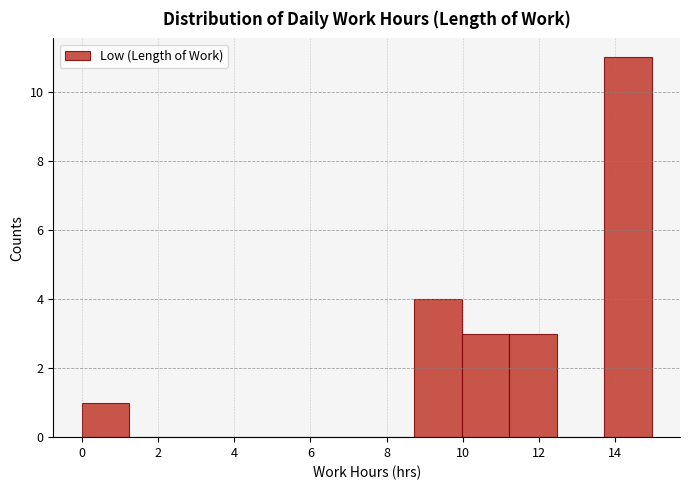

How tall is the bar that spans 11.2 to 12.4 on the x-axis? Neither the bar edges nor the heights are printed on the chart, so give them approximately, as read against the axes.

3